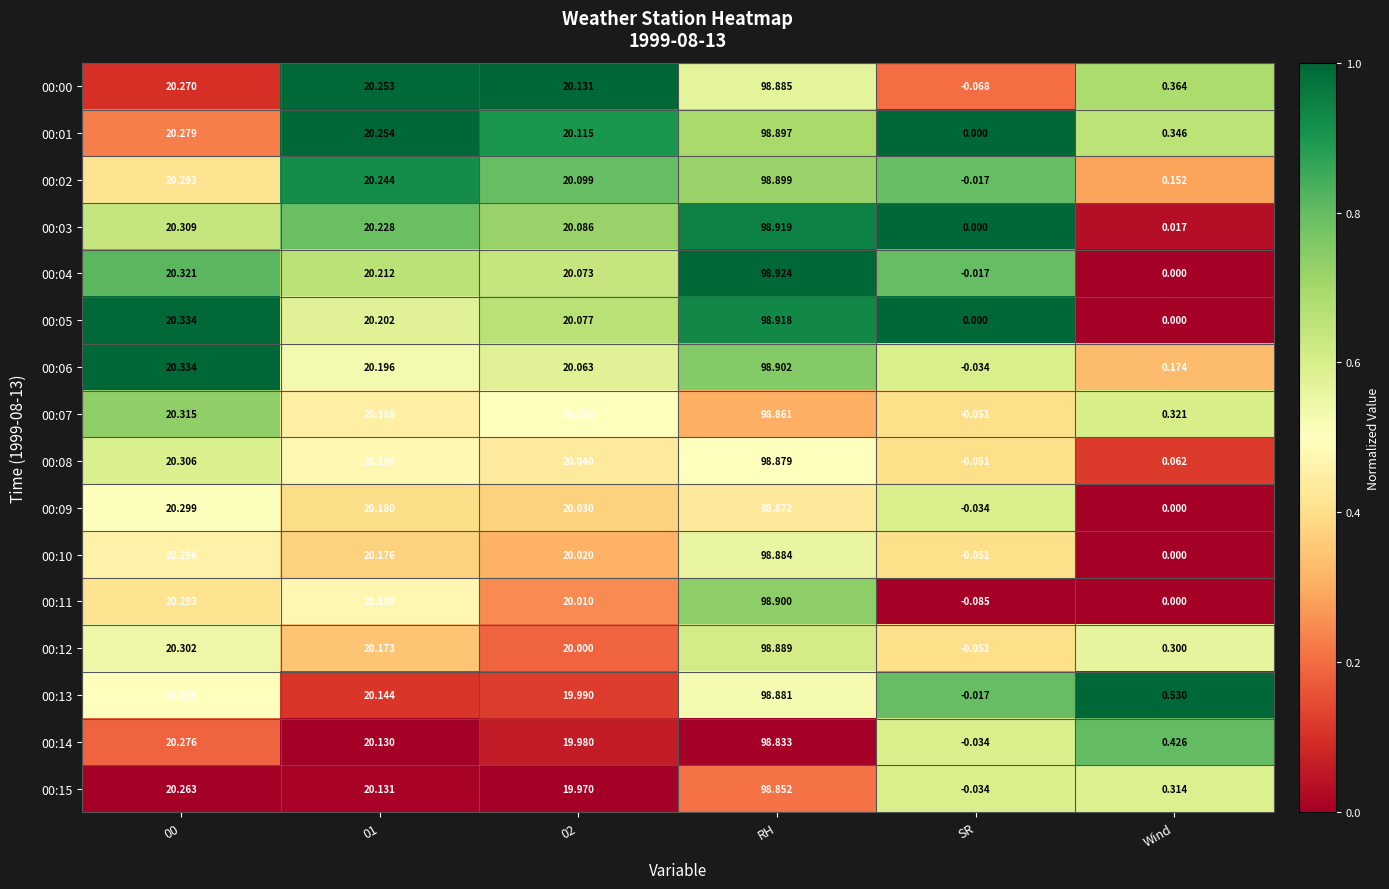

Is the value of 00:07 at SR greater than the value of 00:05 at 01?

No